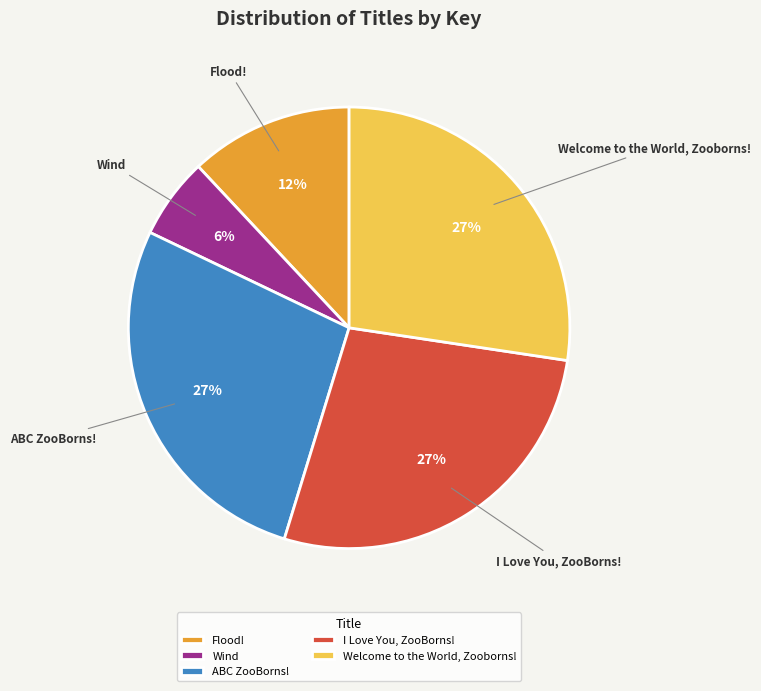

Does ABC ZooBorns! represent more than half of the total?

No